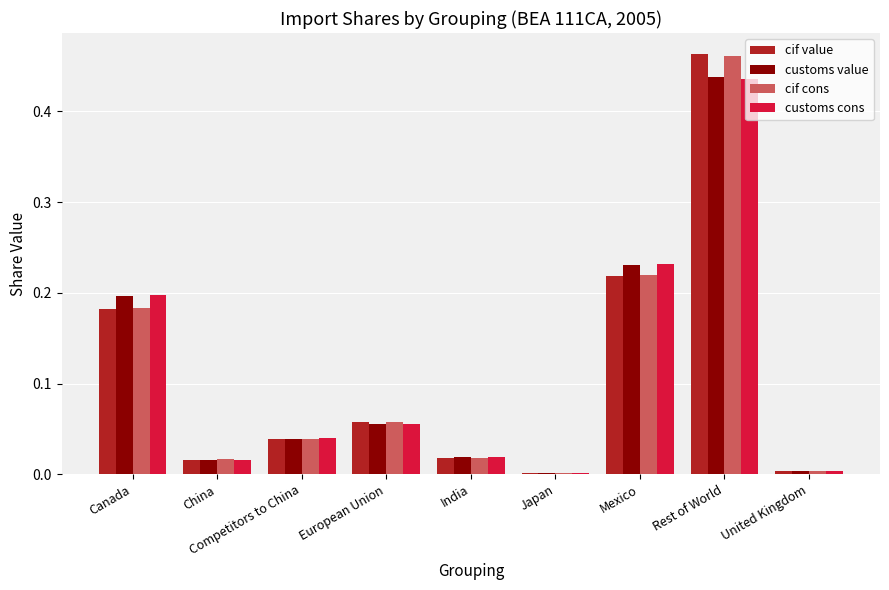

What are all the series names shown in the legend?

cif value, customs value, cif cons, customs cons